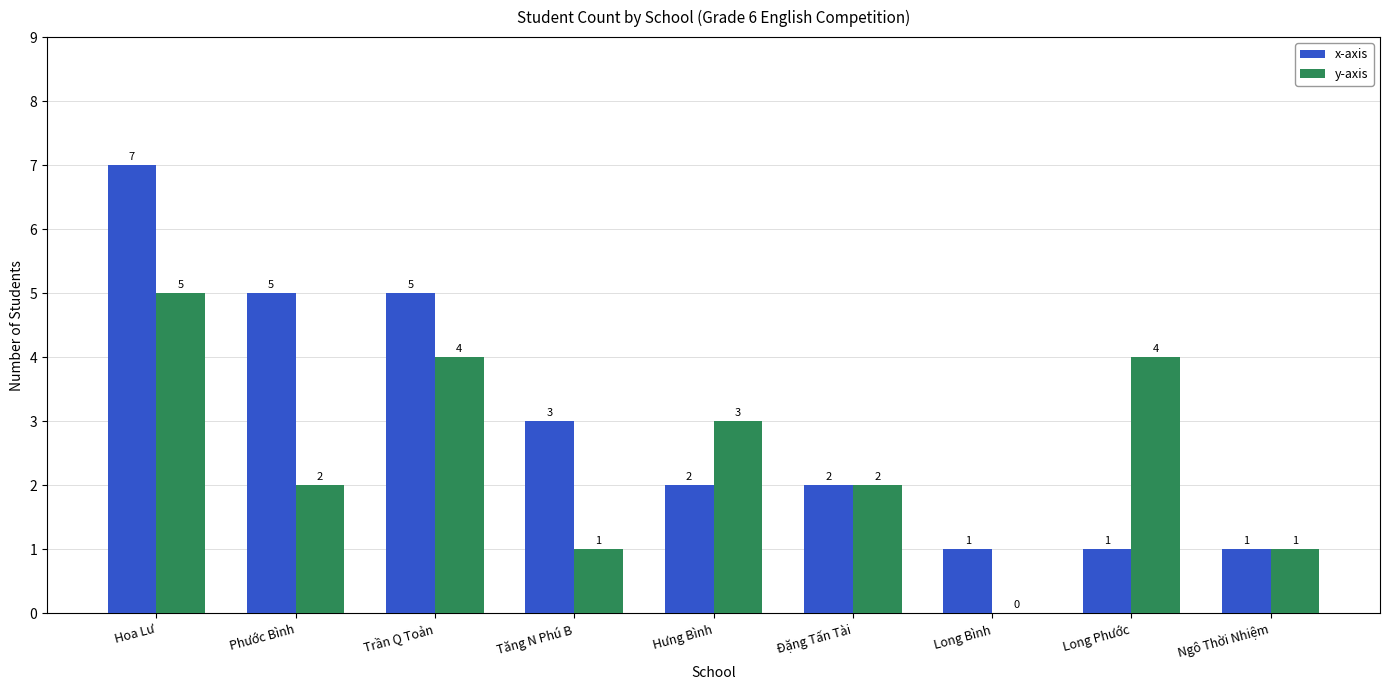

Reading left to right, transcribe all the data shown in this chart.

x-axis: 7	5	5	3	2	2	1	1	1
y-axis: 5	2	4	1	3	2	0	4	1